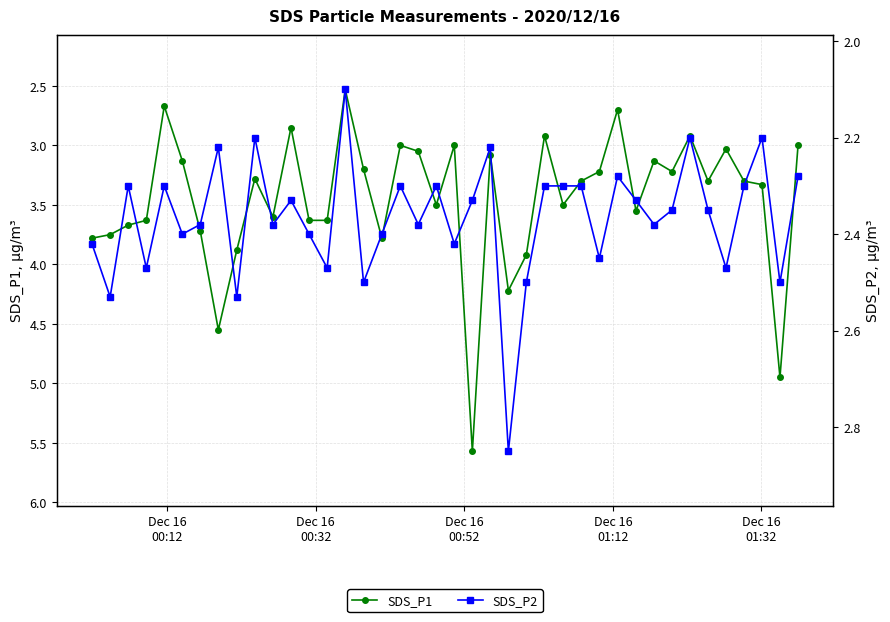

Rank the series by their average value, from lowest to highest.

SDS_P2, SDS_P1